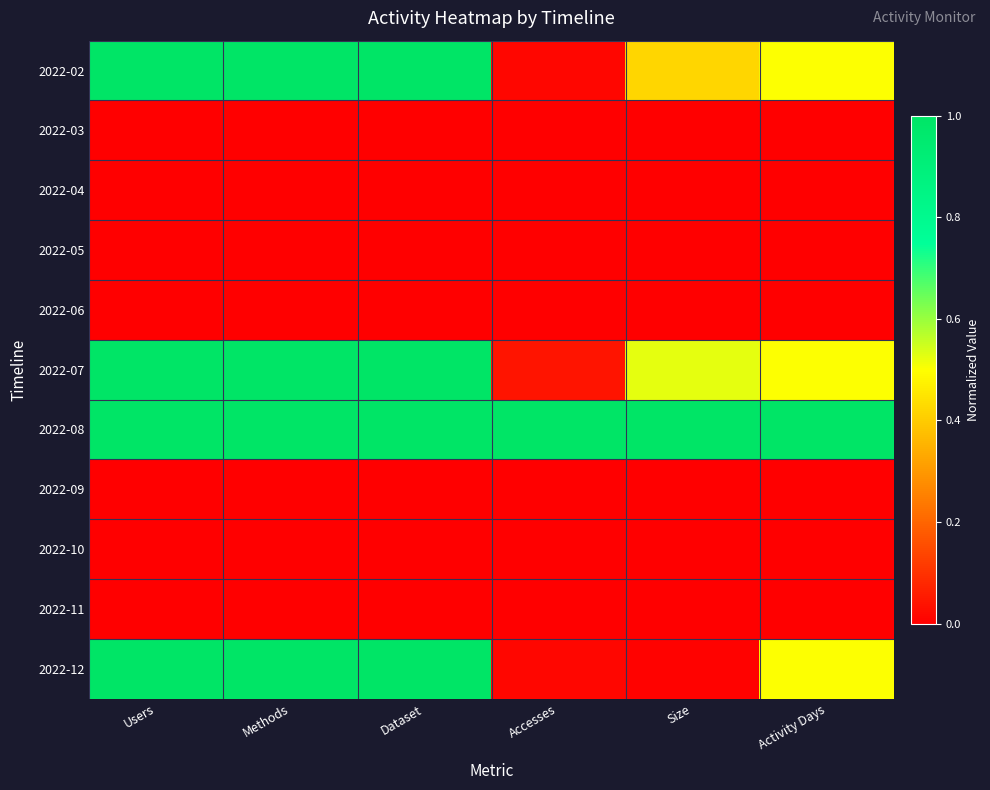

Which category has the highest value across all series?

Users